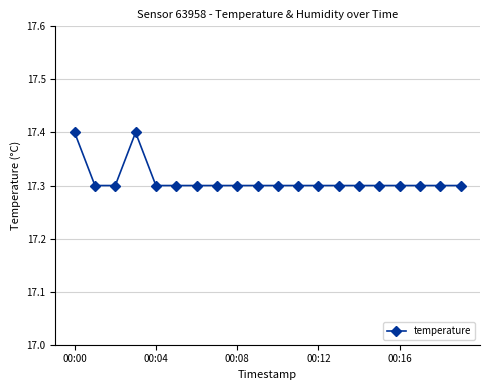

How many data points does each series have?

20